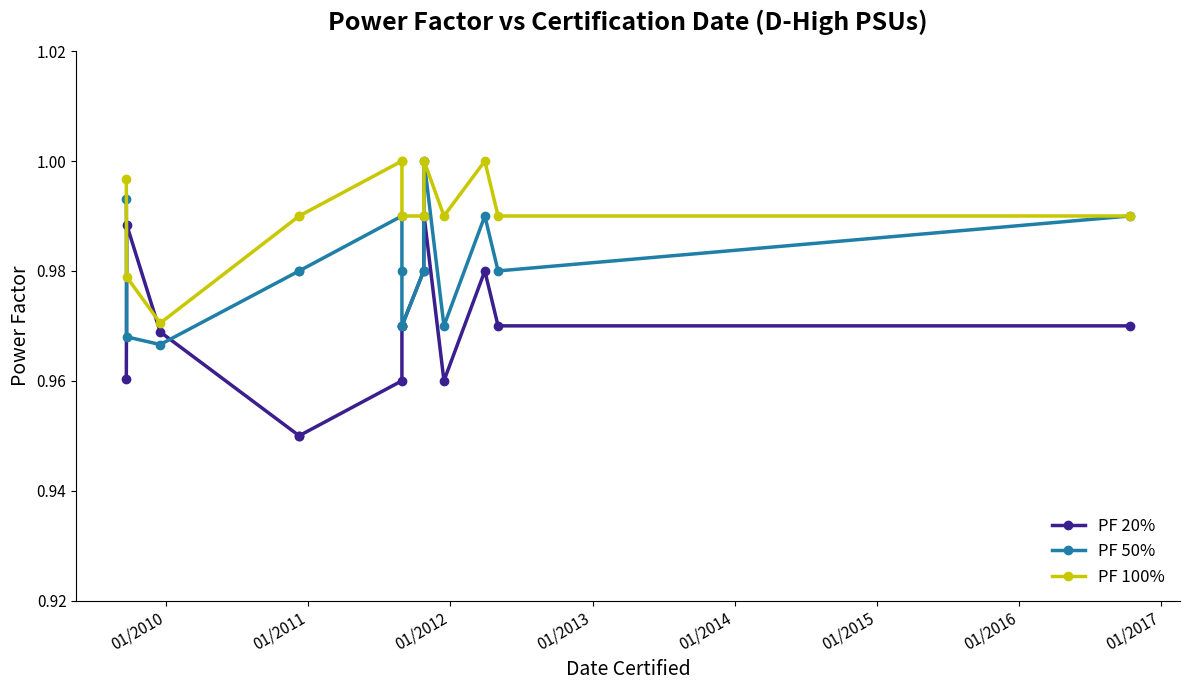

What is the total value across all series at 01/2011?

2.9